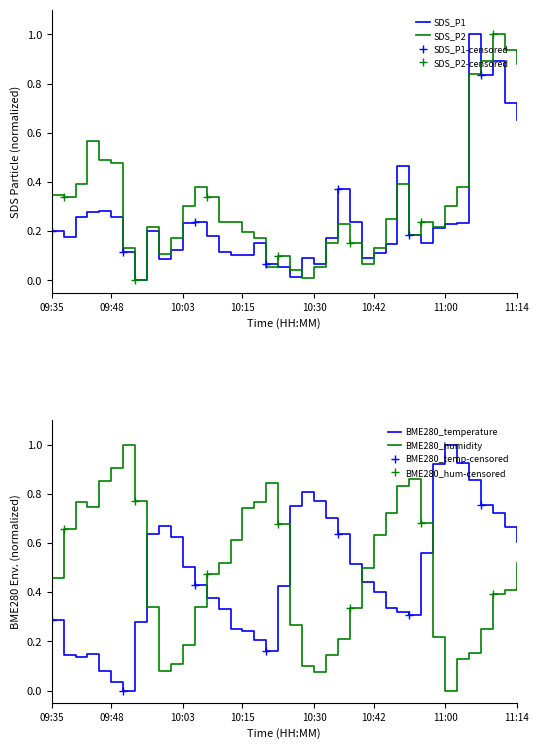

The SDS_P1 series shows 0.2 at 09:35. True or false?

True